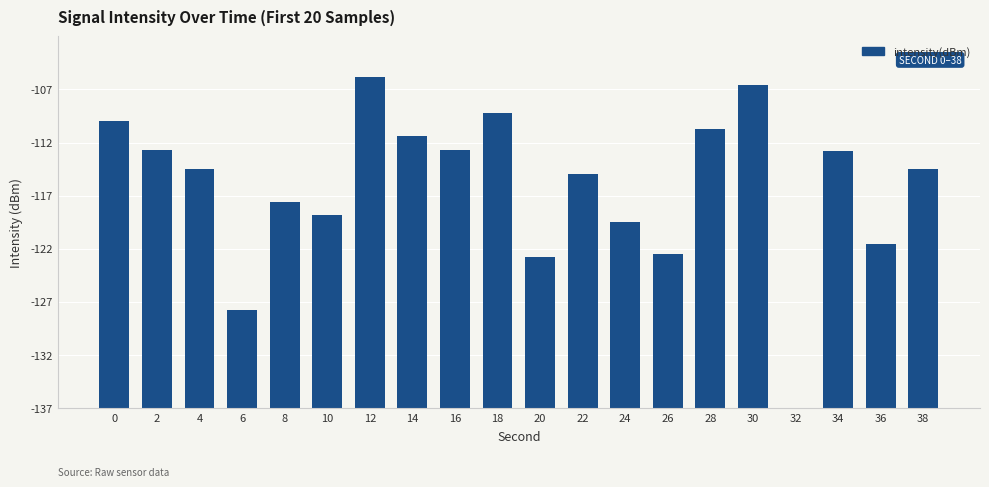

What is the sum of all values?

416.8